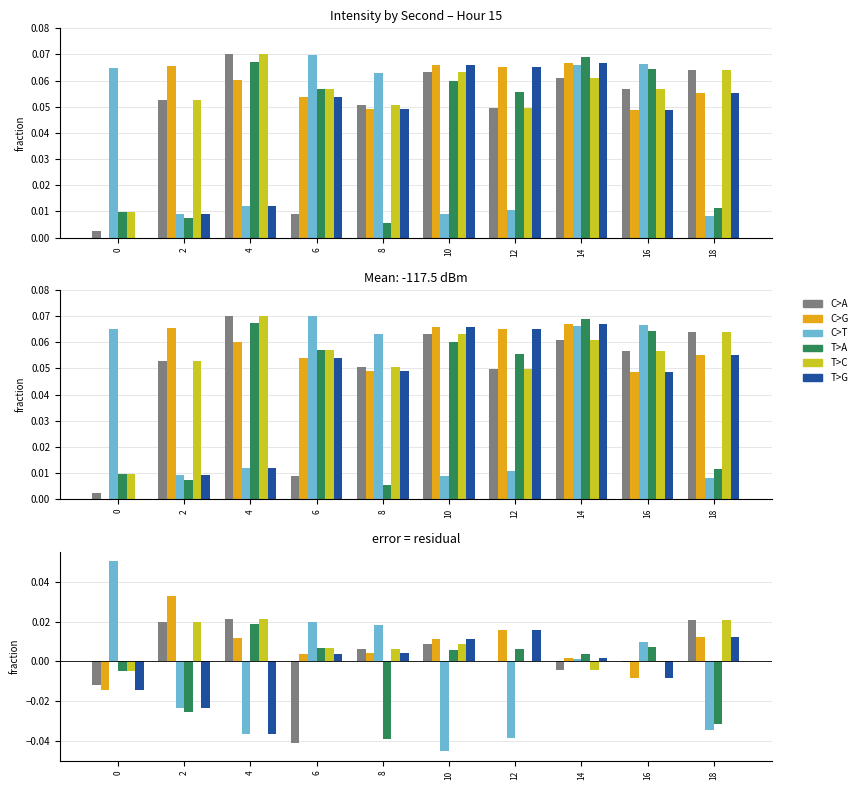

What are all the series names shown in the legend?

C>A, C>G, C>T, T>A, T>C, T>G